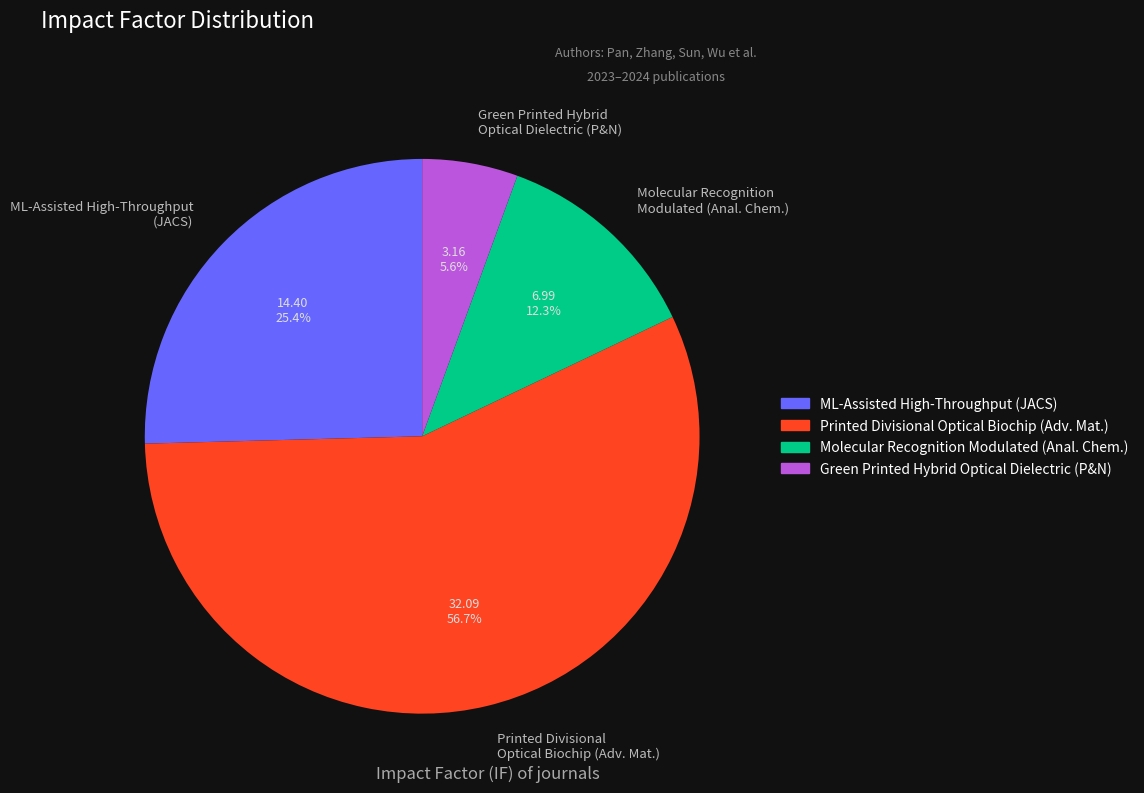

Approximately how many times larger is the value at ML-Assisted High-Throughput (JACS) compared to Molecular Recognition Modulated (Anal. Chem.)?

2.1